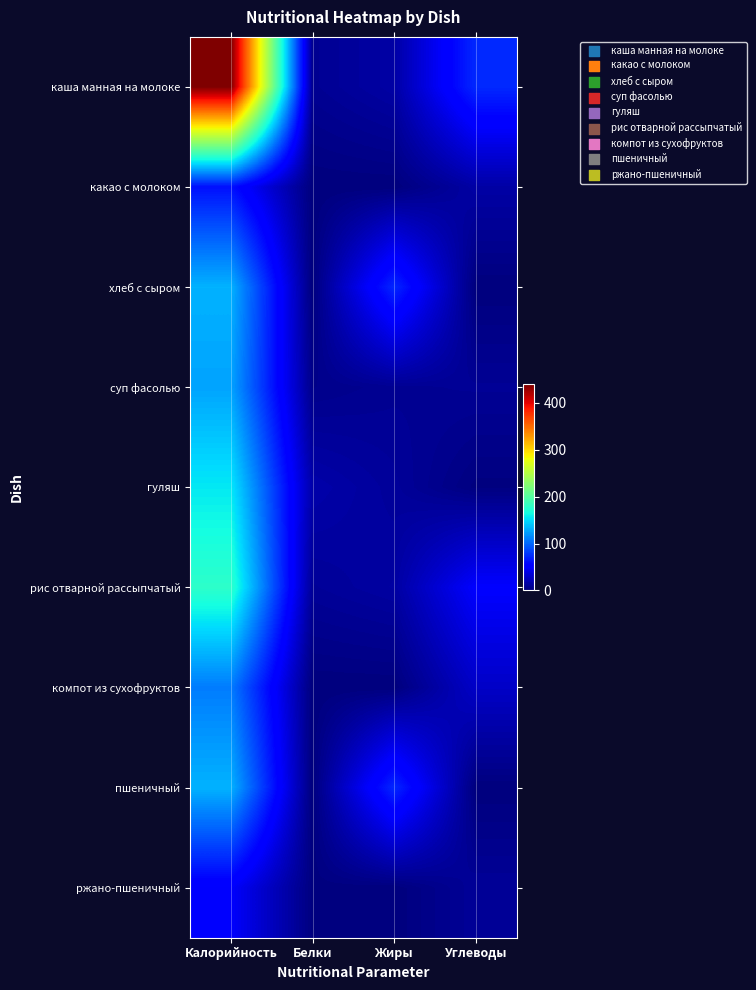

Reading left to right, list all the values displayed in this chart.

каша манная на молоке: Калорийность=440.0	Белки=8.0	Жиры=15.0	Углеводы=73.0
какао с молоком: Калорийность=62.0	Белки=0.0	Жиры=0.0	Углеводы=15.0
хлеб с сыром: Калорийность=132.4	Белки=0.2	Жиры=72.5	Углеводы=0.0
суп фасолью: Калорийность=126.0	Белки=5.0	Жиры=8.0	Углеводы=9.0
гуляш: Калорийность=156.0	Белки=17.0	Жиры=11.0	Углеводы=1.0
рис отварной рассыпчатый: Калорийность=178.0	Белки=10.0	Жиры=14.0	Углеводы=50.0
компот из сухофруктов: Калорийность=109.0	Белки=0.0	Жиры=0.0	Углеводы=28.0
пшеничный: Калорийность=132.4	Белки=0.2	Жиры=72.5	Углеводы=0.0
ржано-пшеничный: Калорийность=49.0	Белки=1.0	Жиры=0.2	Углеводы=10.0